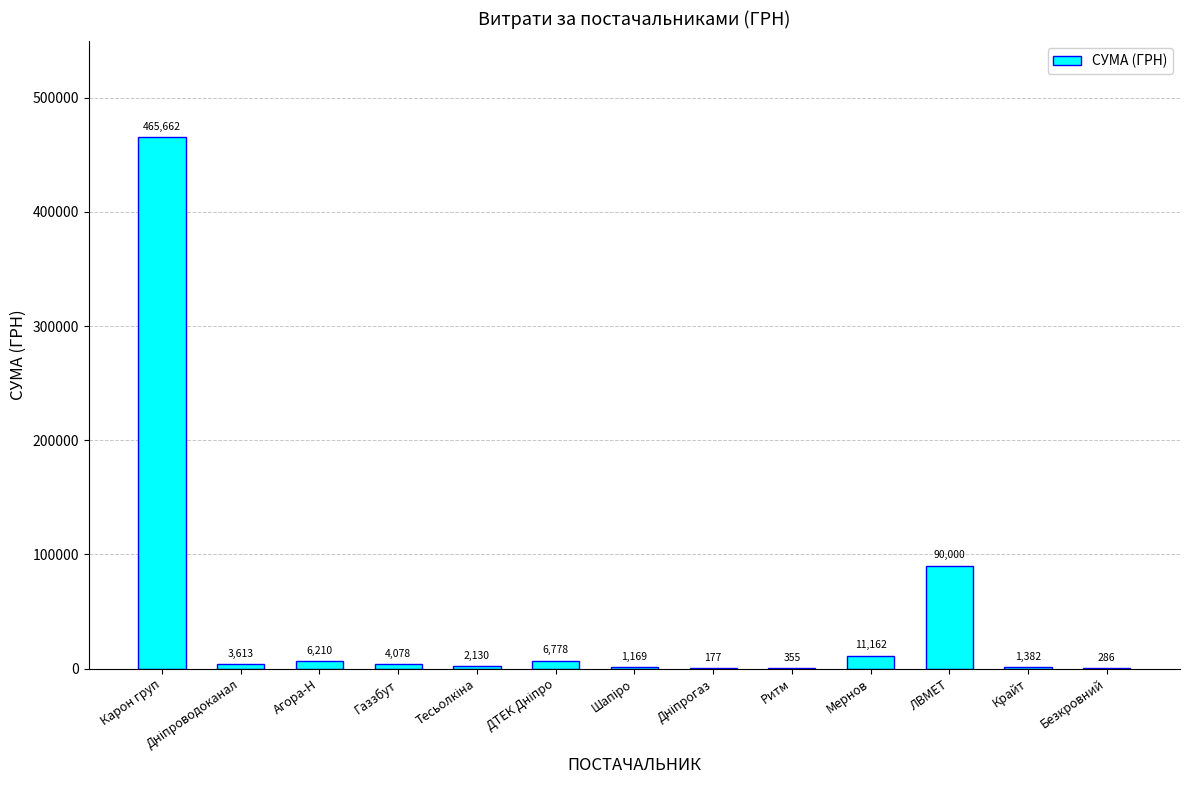

Which has a higher value, ЛВМЕТ or Карон груп?

Карон груп